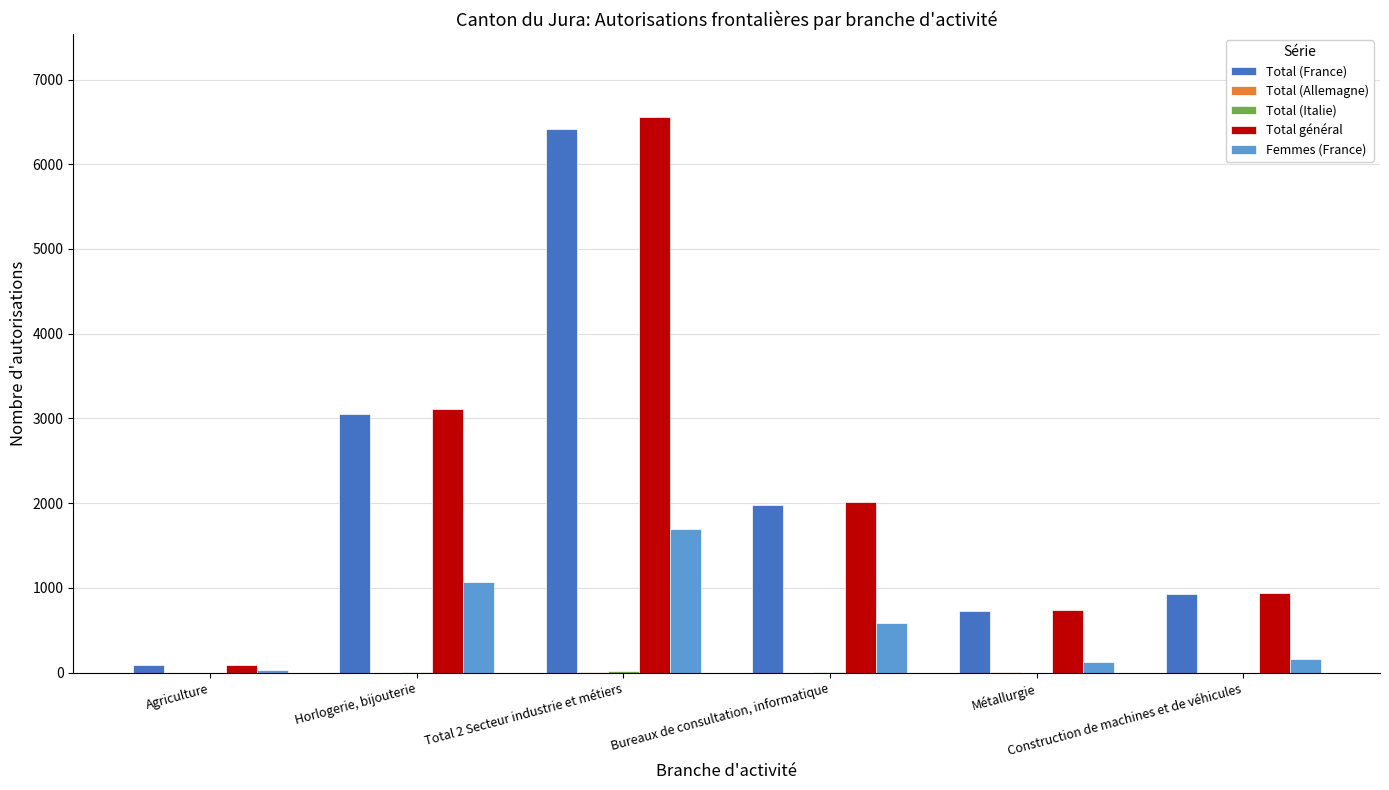

What is the greatest value displayed?

6554